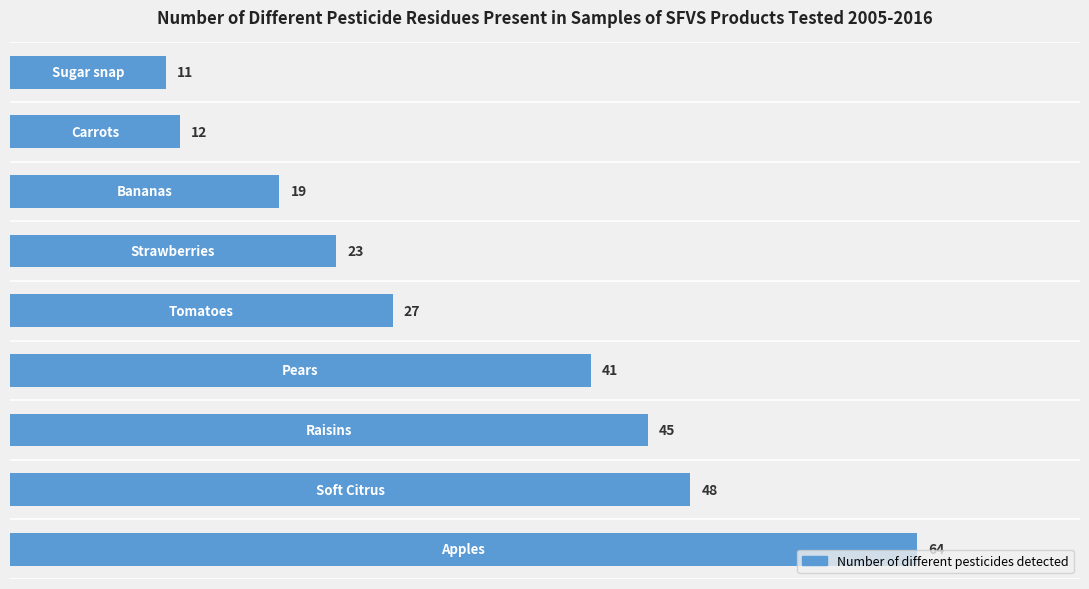

How many series are shown in this chart?

1